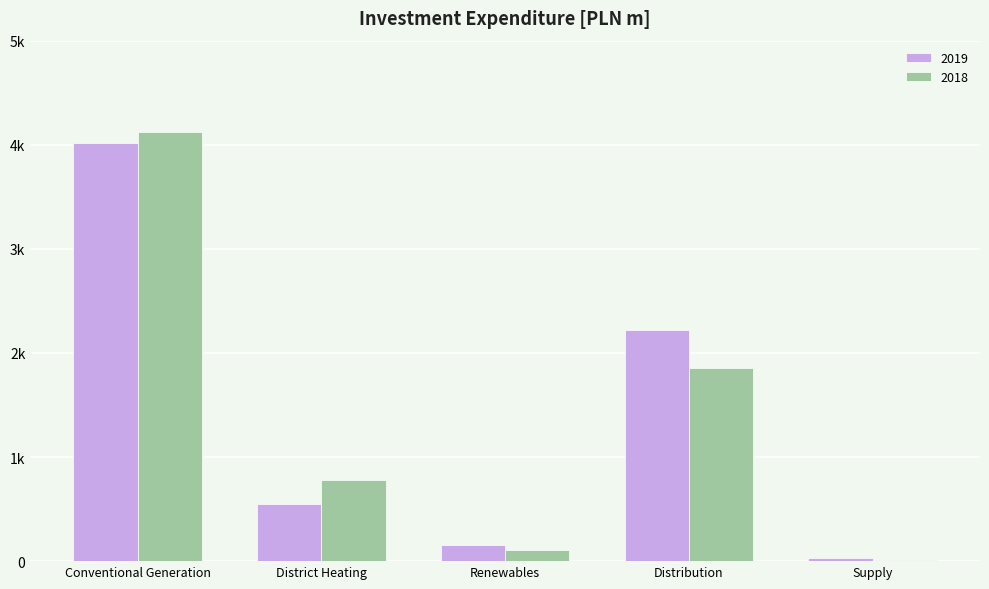

Rank the series at District Heating from highest to lowest value.

2018, 2019